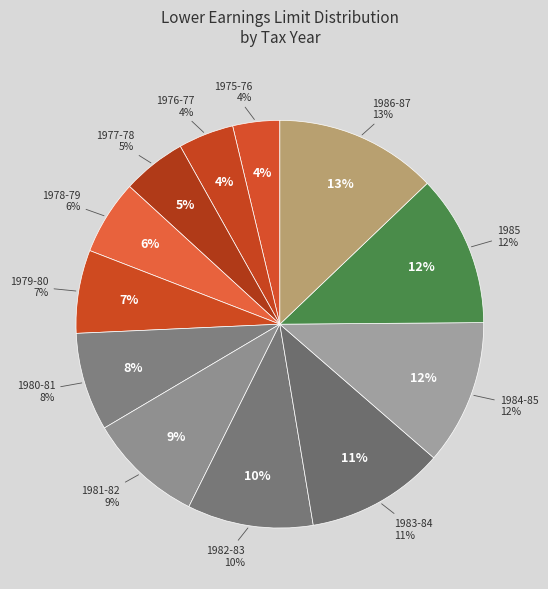

What portion of the pie excludes 1980-81?

92.2%